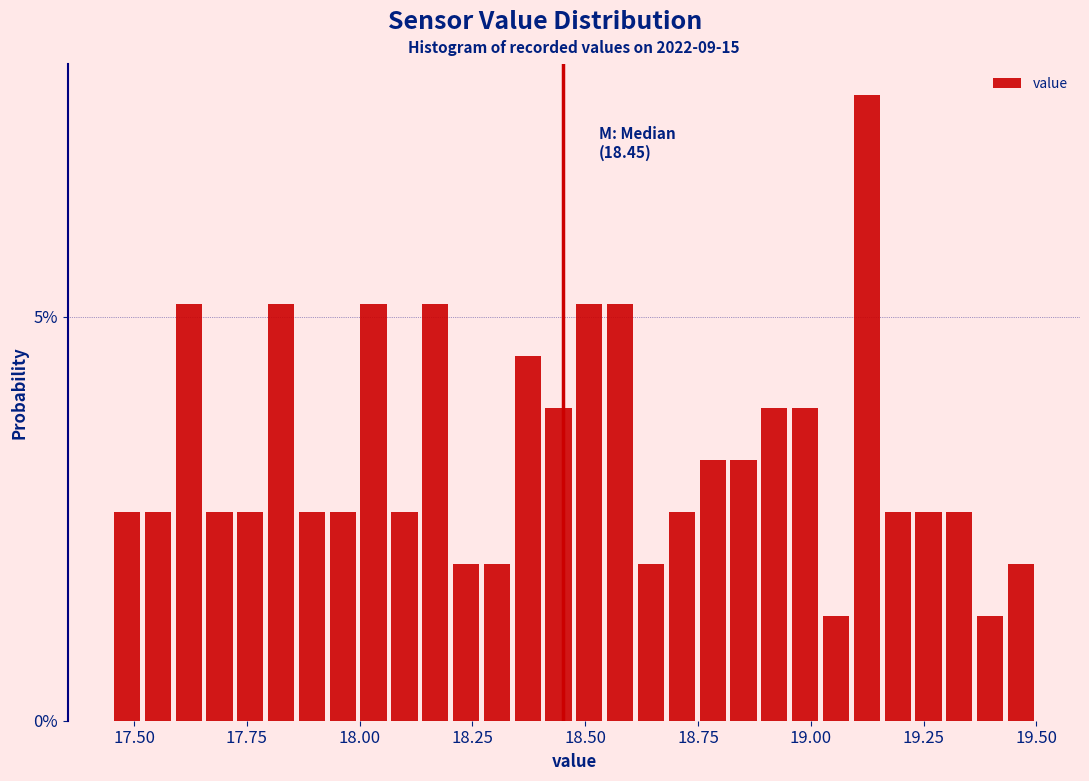

Read against the x-axis, roughly where is the centre of the tallest bar?

19.10